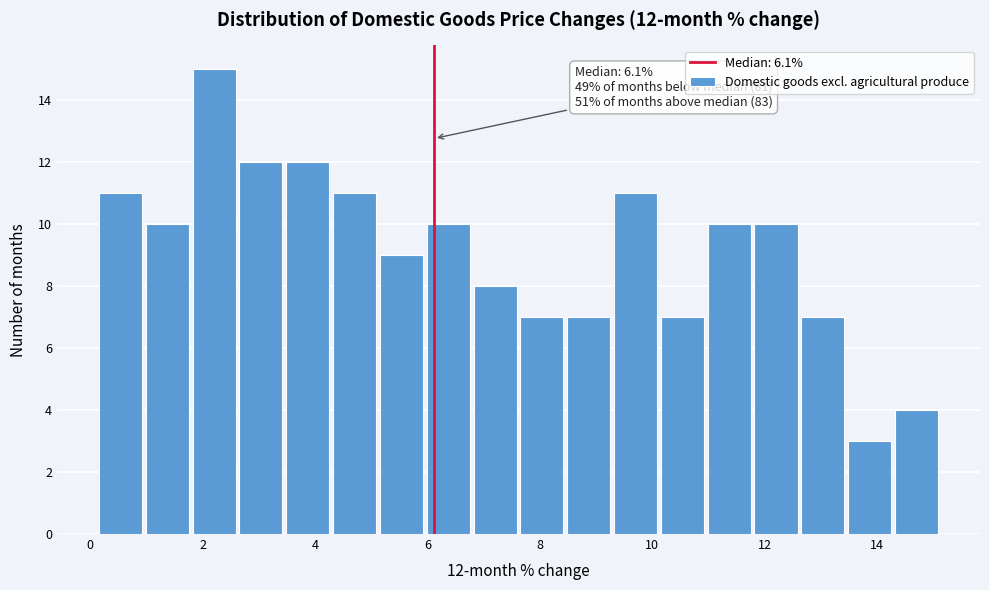

Which range on the x-axis has the tallest bar?

1.8 to 2.6